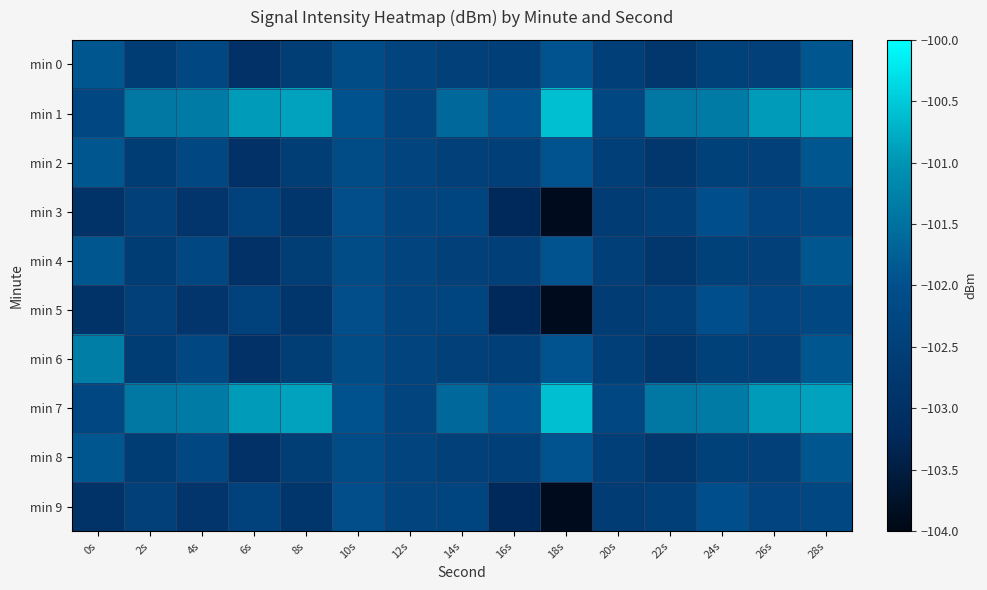

Reading right to left, list all the values displayed in this chart.

min 0: 28s=-101.9	26s=-102.5	24s=-102.5	22s=-102.8	20s=-102.5	18s=-101.9	16s=-102.5	14s=-102.5	12s=-102.4	10s=-102.1	8s=-102.5	6s=-103.0	4s=-102.2	2s=-102.6	0s=-101.9
min 1: 28s=-100.9	26s=-100.9	24s=-101.4	22s=-101.4	20s=-102.3	18s=-100.6	16s=-101.9	14s=-101.6	12s=-102.4	10s=-101.9	8s=-100.9	6s=-100.9	4s=-101.4	2s=-101.4	0s=-102.3
min 2: 28s=-101.9	26s=-102.5	24s=-102.5	22s=-102.8	20s=-102.5	18s=-101.9	16s=-102.5	14s=-102.5	12s=-102.4	10s=-102.1	8s=-102.5	6s=-103.0	4s=-102.2	2s=-102.6	0s=-101.9
min 3: 28s=-102.3	26s=-102.3	24s=-102.0	22s=-102.5	20s=-102.6	18s=-103.9	16s=-103.2	14s=-102.3	12s=-102.4	10s=-102.0	8s=-102.8	6s=-102.4	4s=-102.8	2s=-102.5	0s=-102.9
min 4: 28s=-101.9	26s=-102.5	24s=-102.5	22s=-102.8	20s=-102.5	18s=-101.9	16s=-102.5	14s=-102.5	12s=-102.4	10s=-102.1	8s=-102.5	6s=-103.0	4s=-102.2	2s=-102.6	0s=-101.9
min 5: 28s=-102.3	26s=-102.3	24s=-102.0	22s=-102.5	20s=-102.6	18s=-103.9	16s=-103.2	14s=-102.3	12s=-102.4	10s=-102.0	8s=-102.8	6s=-102.4	4s=-102.8	2s=-102.5	0s=-102.9
min 6: 28s=-101.9	26s=-102.5	24s=-102.5	22s=-102.8	20s=-102.5	18s=-101.9	16s=-102.5	14s=-102.5	12s=-102.4	10s=-102.1	8s=-102.5	6s=-103.0	4s=-102.2	2s=-102.6	0s=-101.3
min 7: 28s=-100.9	26s=-100.9	24s=-101.4	22s=-101.4	20s=-102.3	18s=-100.6	16s=-101.9	14s=-101.6	12s=-102.4	10s=-101.9	8s=-100.9	6s=-100.9	4s=-101.4	2s=-101.4	0s=-102.3
min 8: 28s=-101.9	26s=-102.5	24s=-102.5	22s=-102.8	20s=-102.5	18s=-101.9	16s=-102.5	14s=-102.5	12s=-102.4	10s=-102.1	8s=-102.5	6s=-103.0	4s=-102.2	2s=-102.6	0s=-101.9
min 9: 28s=-102.3	26s=-102.3	24s=-102.0	22s=-102.5	20s=-102.6	18s=-103.9	16s=-103.2	14s=-102.3	12s=-102.4	10s=-102.0	8s=-102.8	6s=-102.4	4s=-102.8	2s=-102.5	0s=-102.9